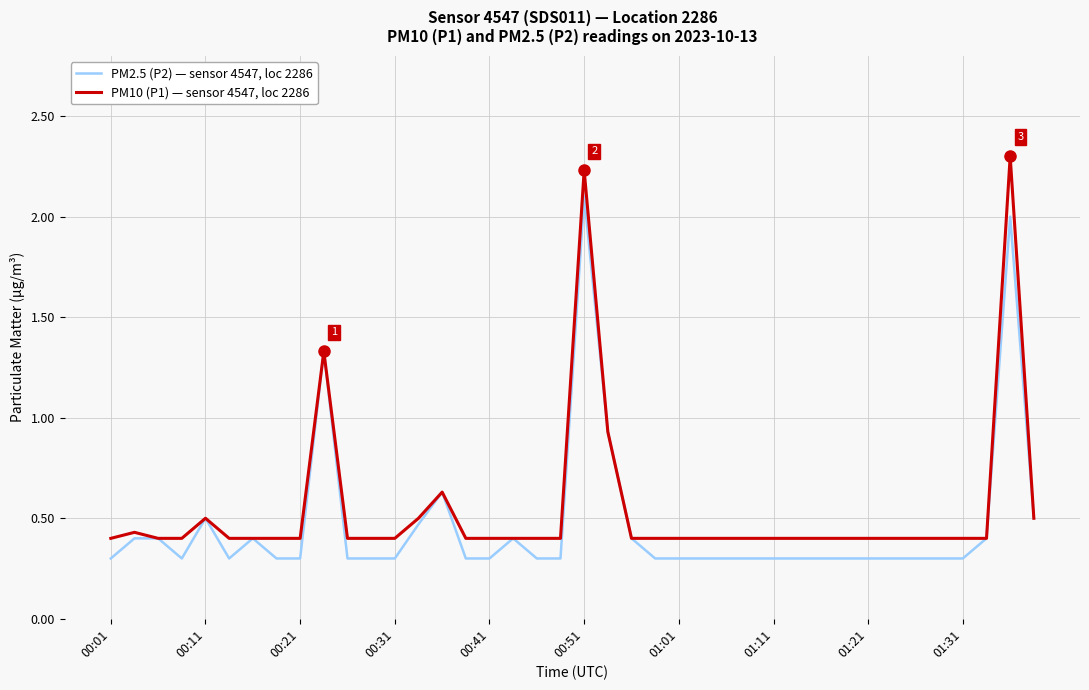

List the series in order of their peak value, highest first.

PM10 (P1) — sensor 4547, loc 2286, PM2.5 (P2) — sensor 4547, loc 2286